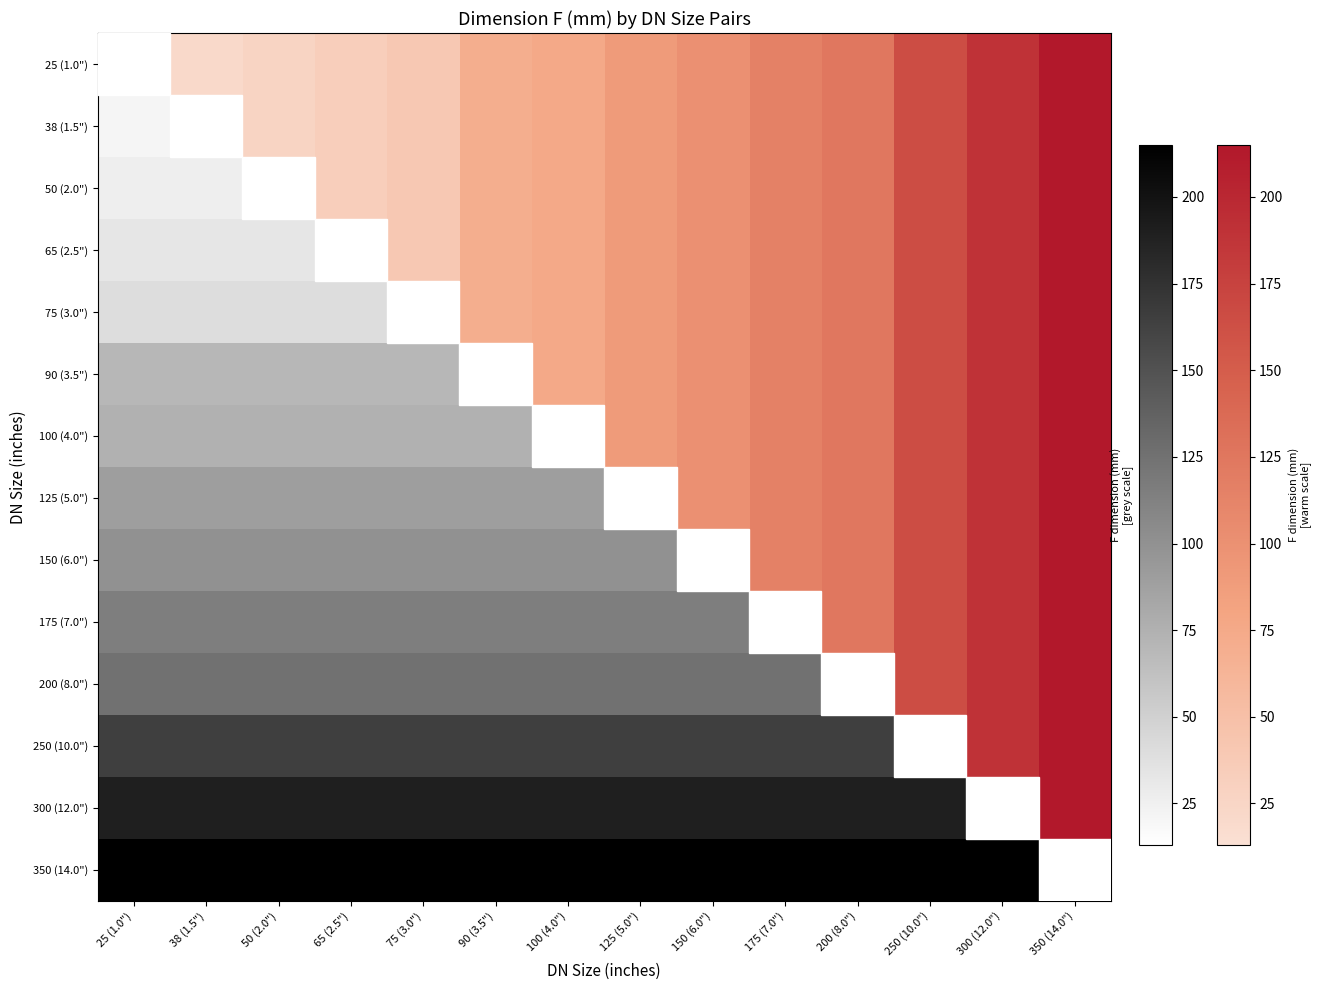

What is the greatest value displayed?

215.0